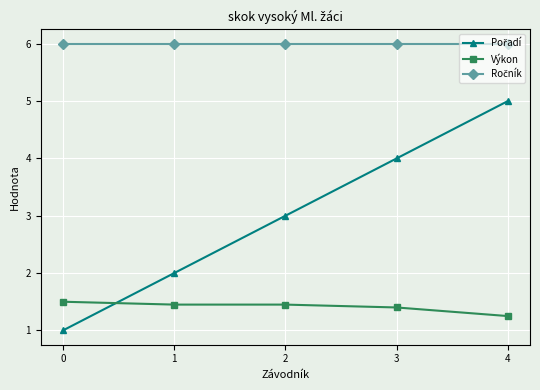

At which category is the sum across all series the highest?

4